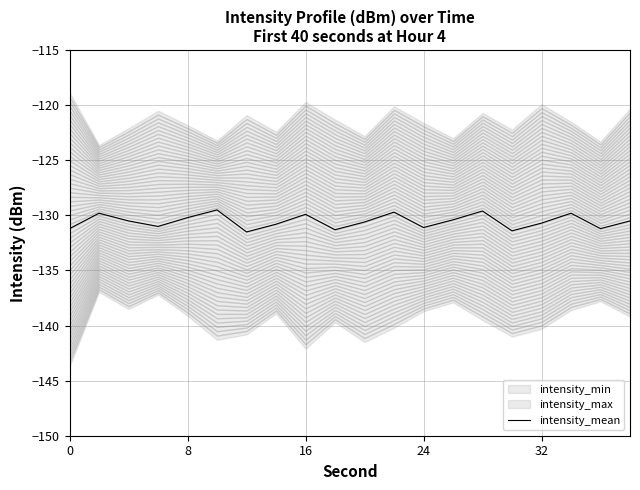

The chart shows a value of -198.3 at 17. True or false?

False